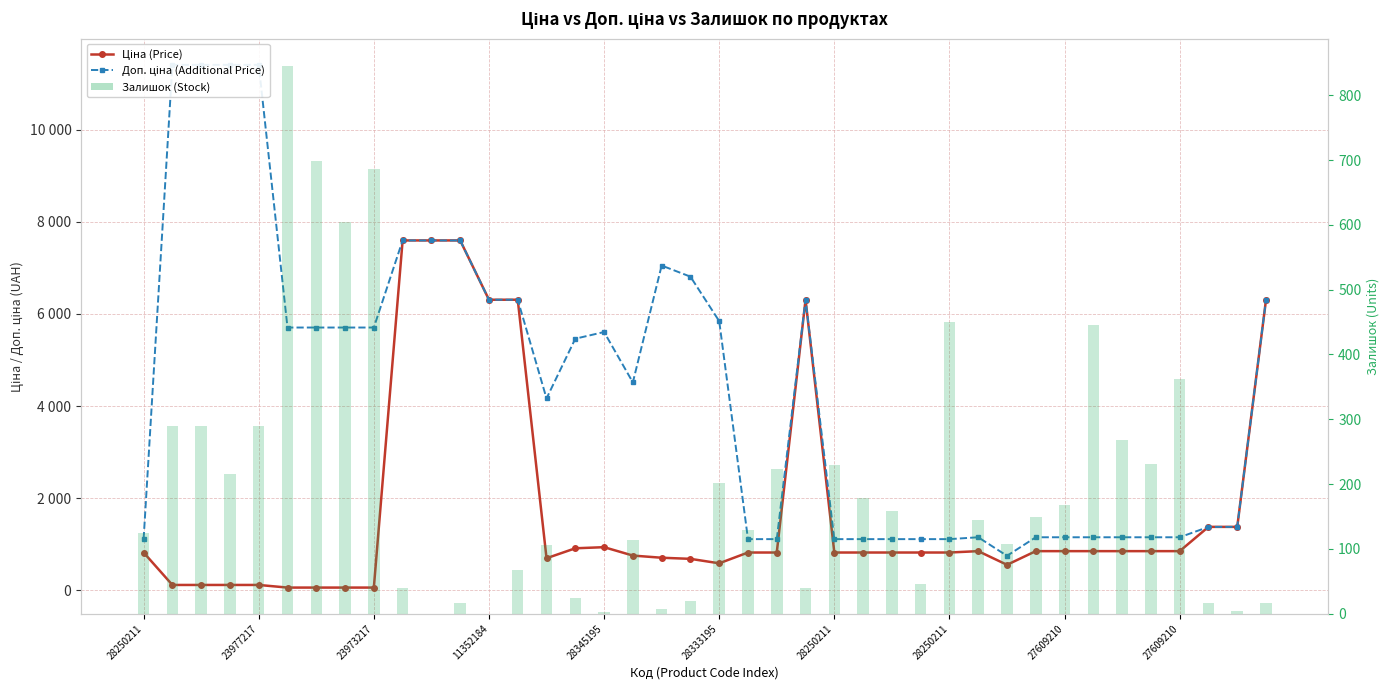

What are all the series names shown in the legend?

Ціна (Price), Доп. ціна (Additional Price), Залишок (Stock)